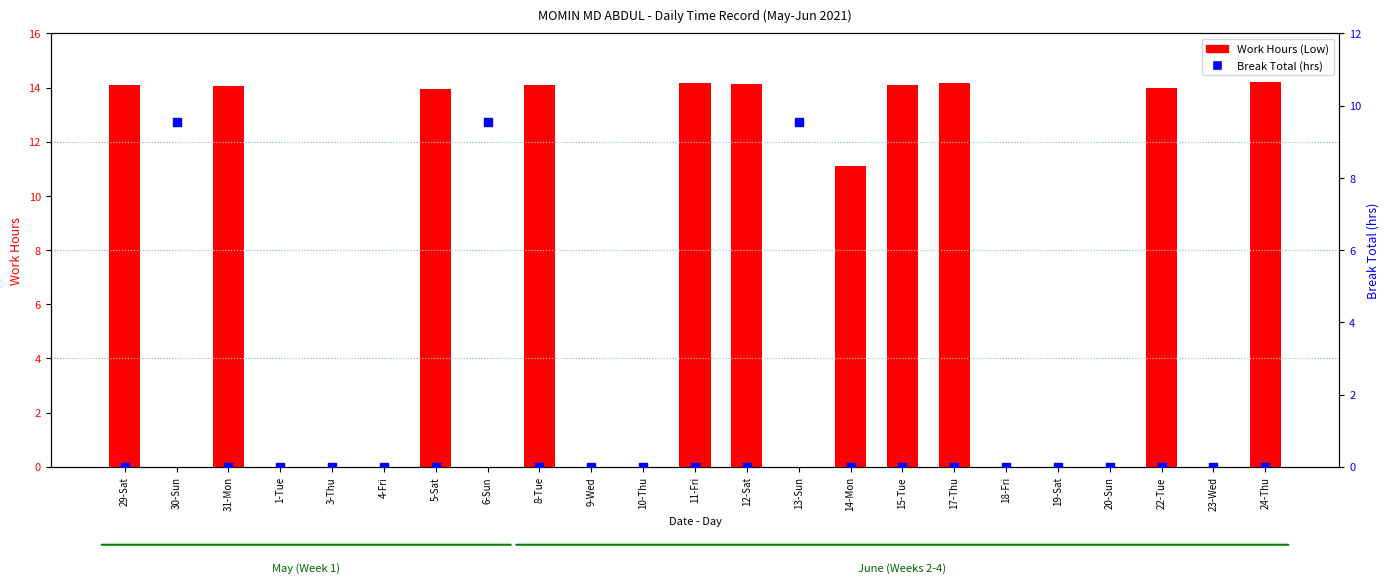

At how many categories does at least one series exceed 2?

14